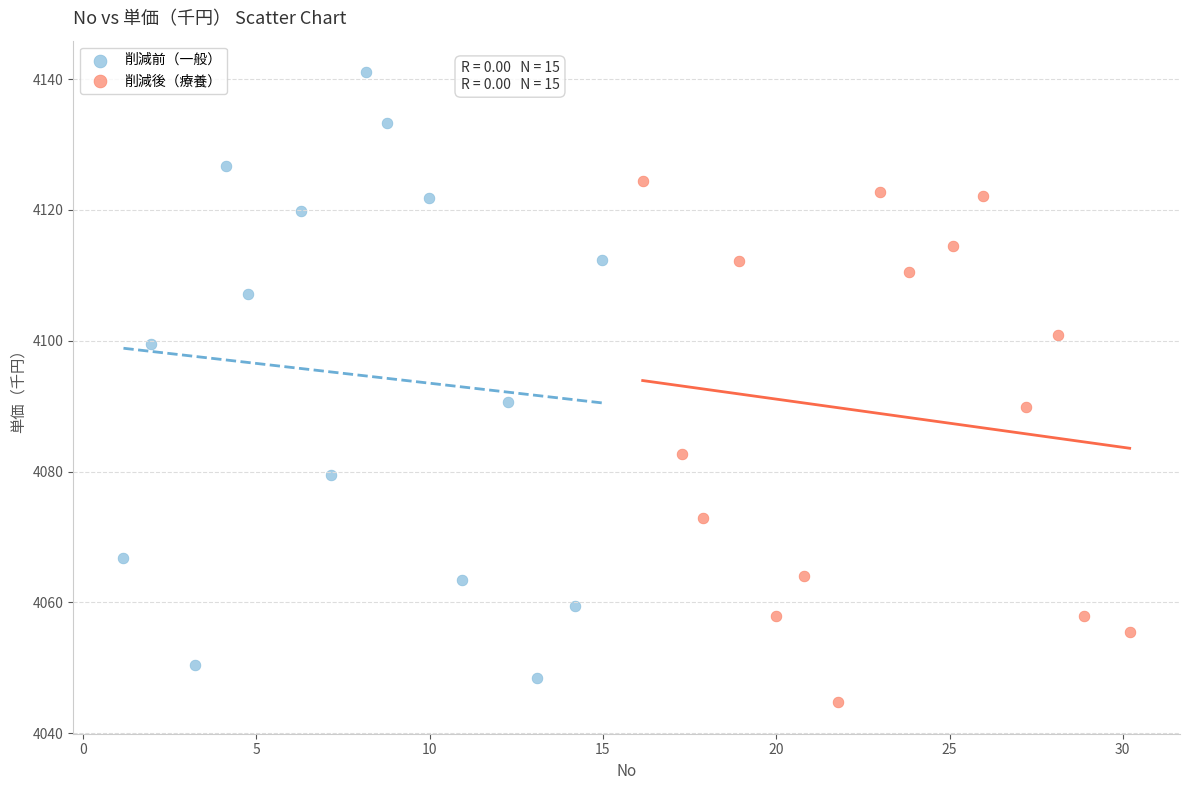

Which series contains the highest Y value?

削減前（一般）